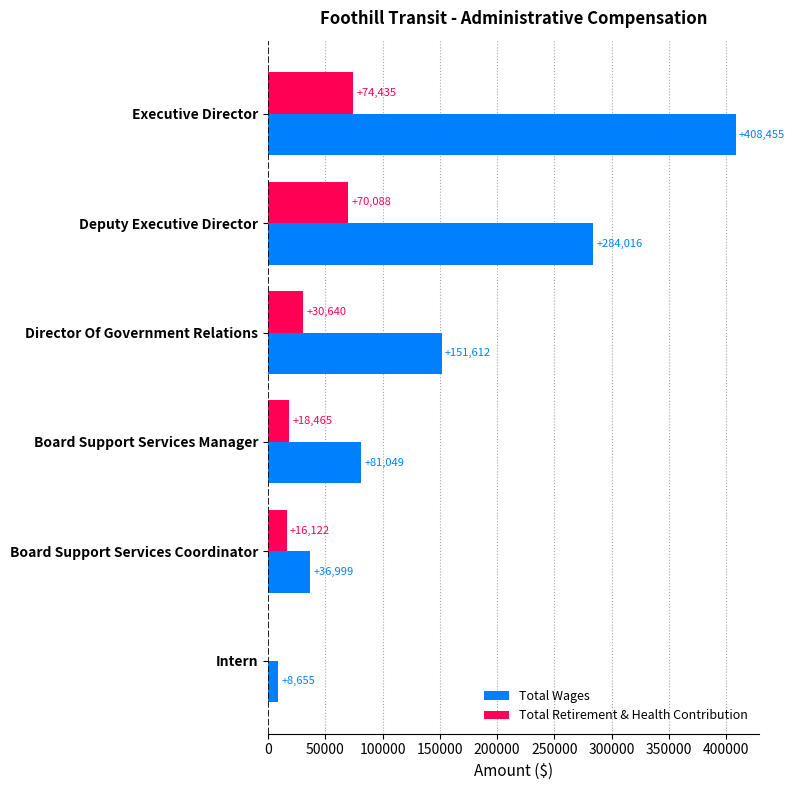

What is the sum of the Total Retirement & Health Contribution values at Intern and Deputy Executive Director?

70088